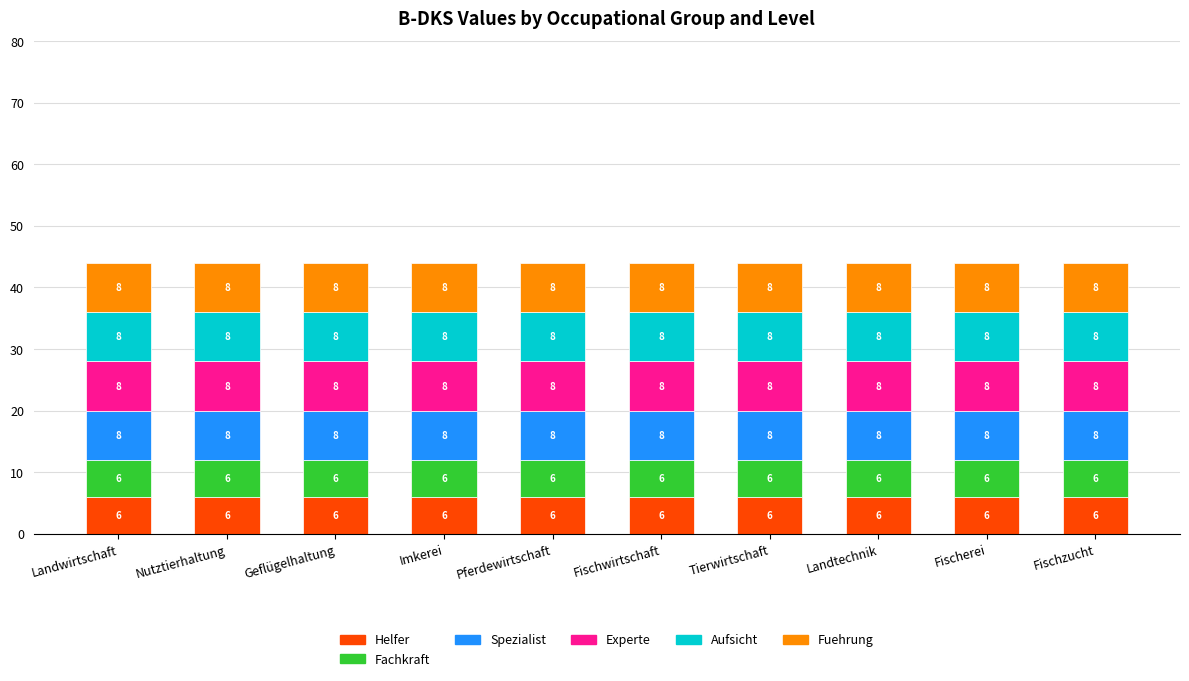

What is the total value across all series at Fischerei?

44